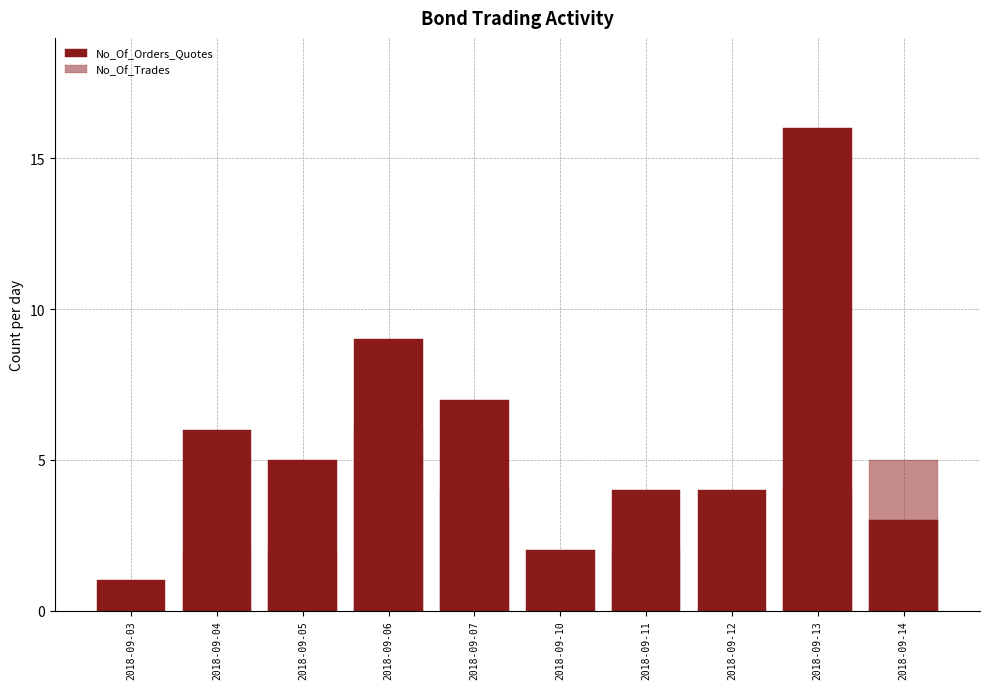

Which category has the highest value across all series?

2018-09-13